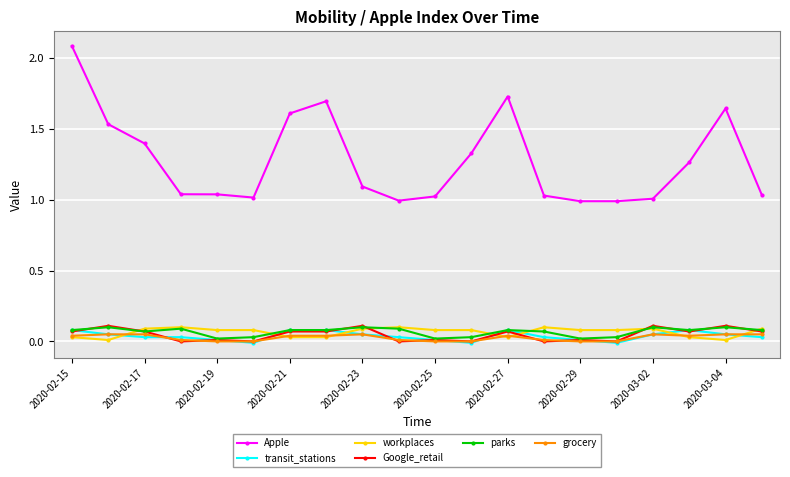

Which series has the widest spread of values?

Apple